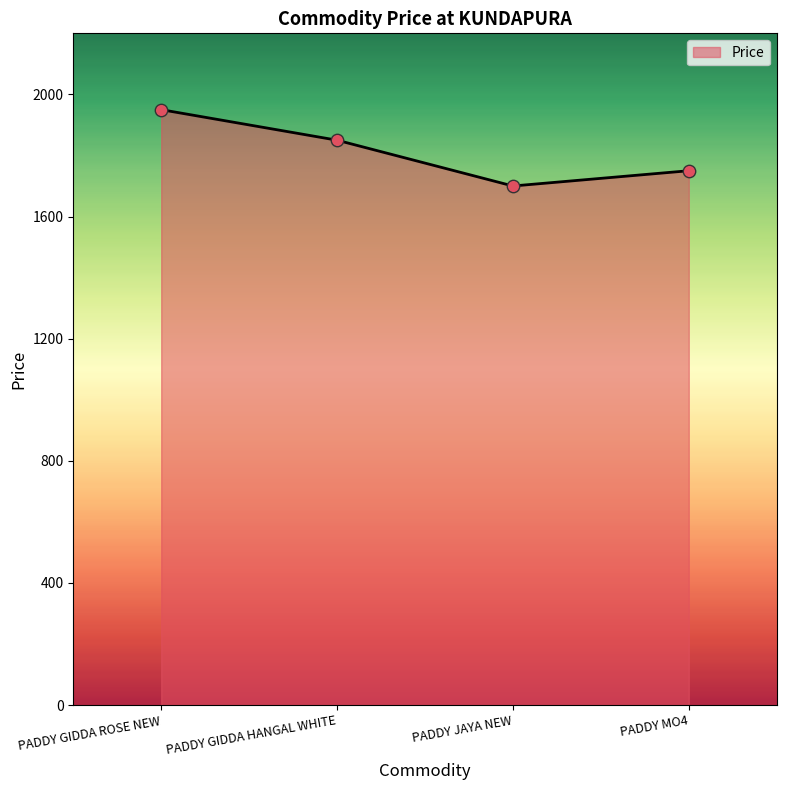

Which has a higher value, PADDY GIDDA ROSE NEW or PADDY GIDDA HANGAL WHITE?

PADDY GIDDA ROSE NEW